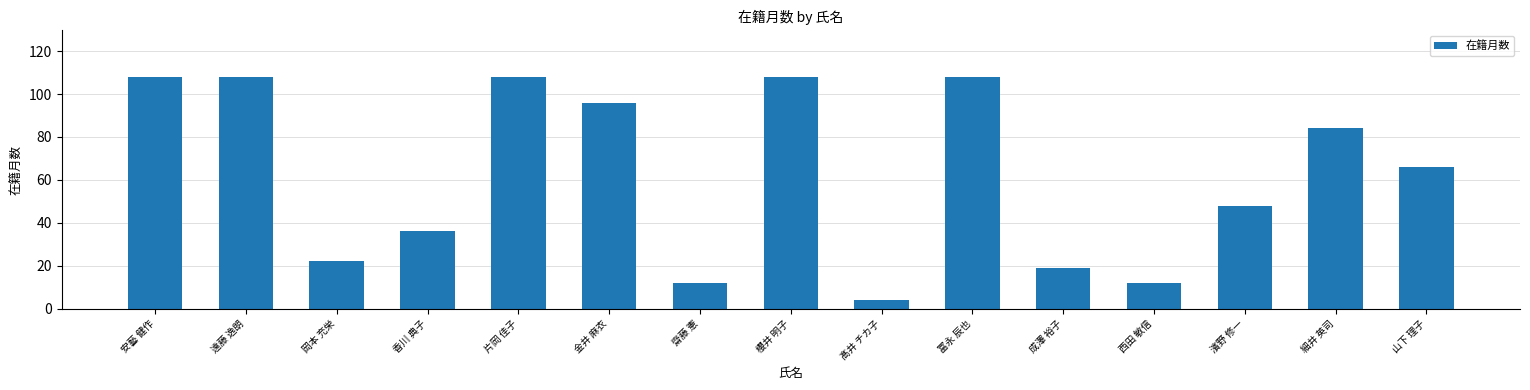

What is the difference between the maximum and minimum values?

104